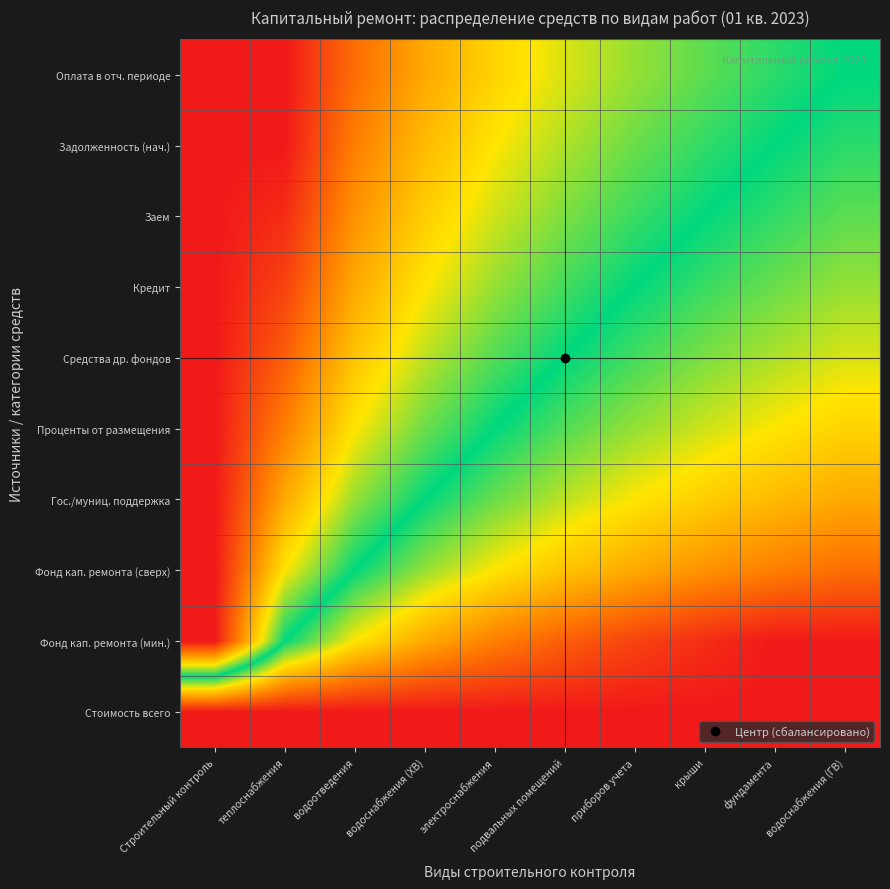

How many data points does each series have?

10